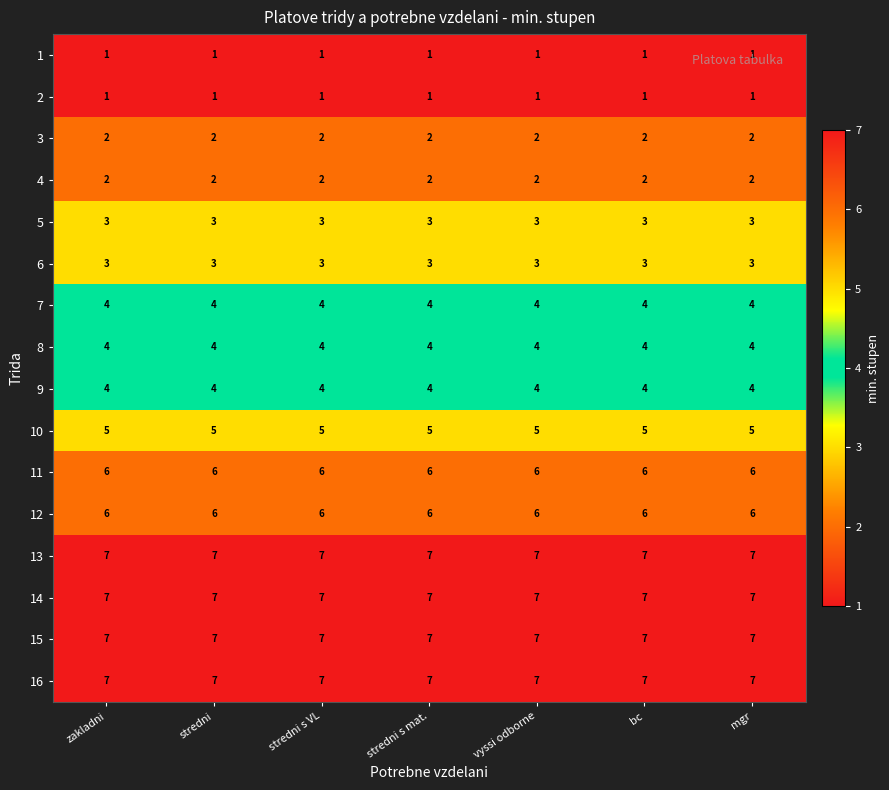

What is the lowest value of the 6 series?

3